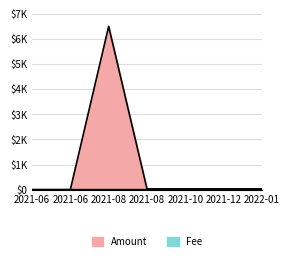

At which category is the sum across all series the highest?

2021-08